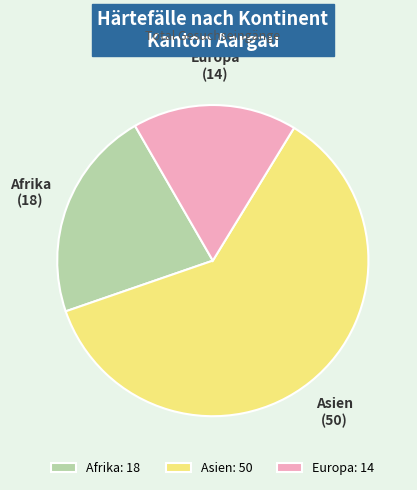

What is the smallest slice in the pie chart?

Europa